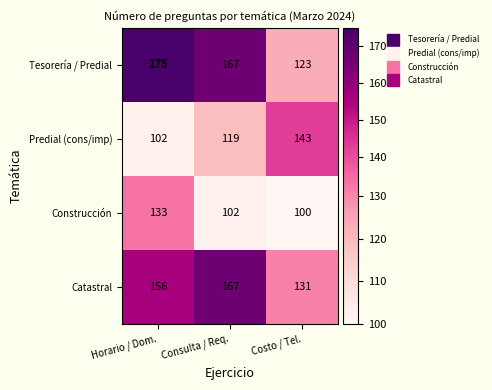

What is the sum of all Construcción values?

335